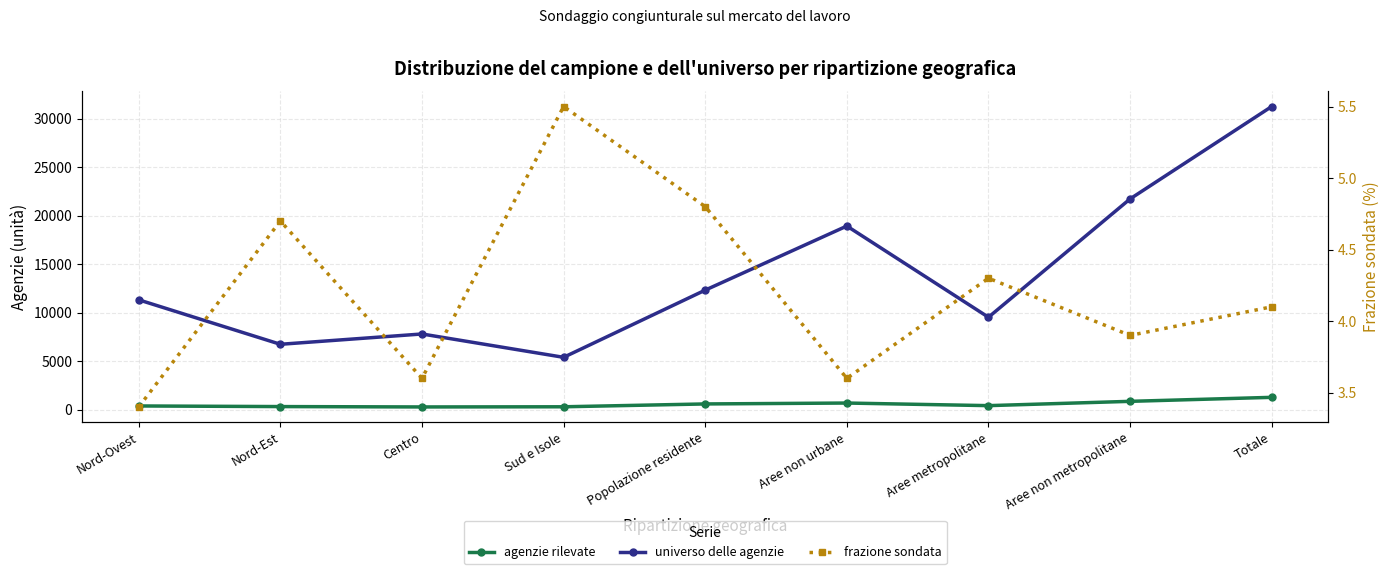

Where is agenzie rilevate nearest to the value 773?

Aree non metropolitane